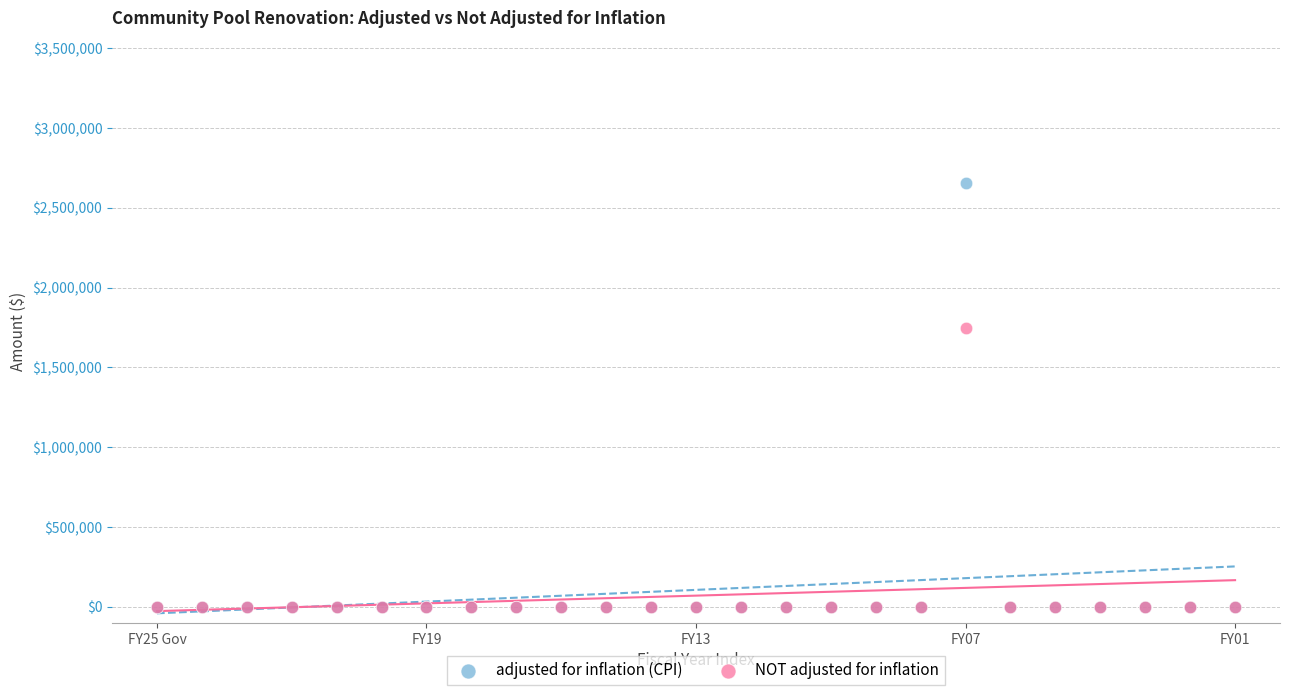

Which series has the widest spread of Y values?

adjusted for inflation (CPI)